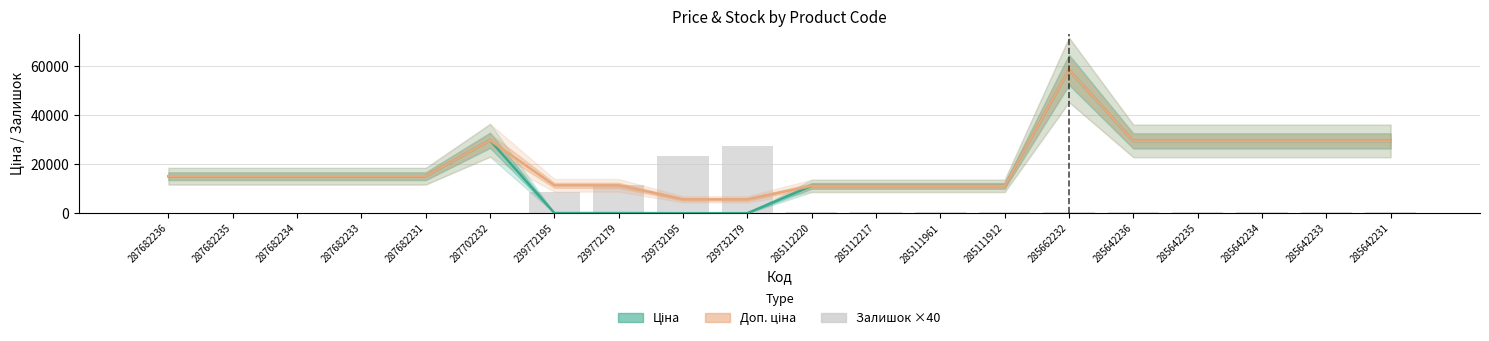

Is it true that Ціна equals 15120.0 at 287682236?

True